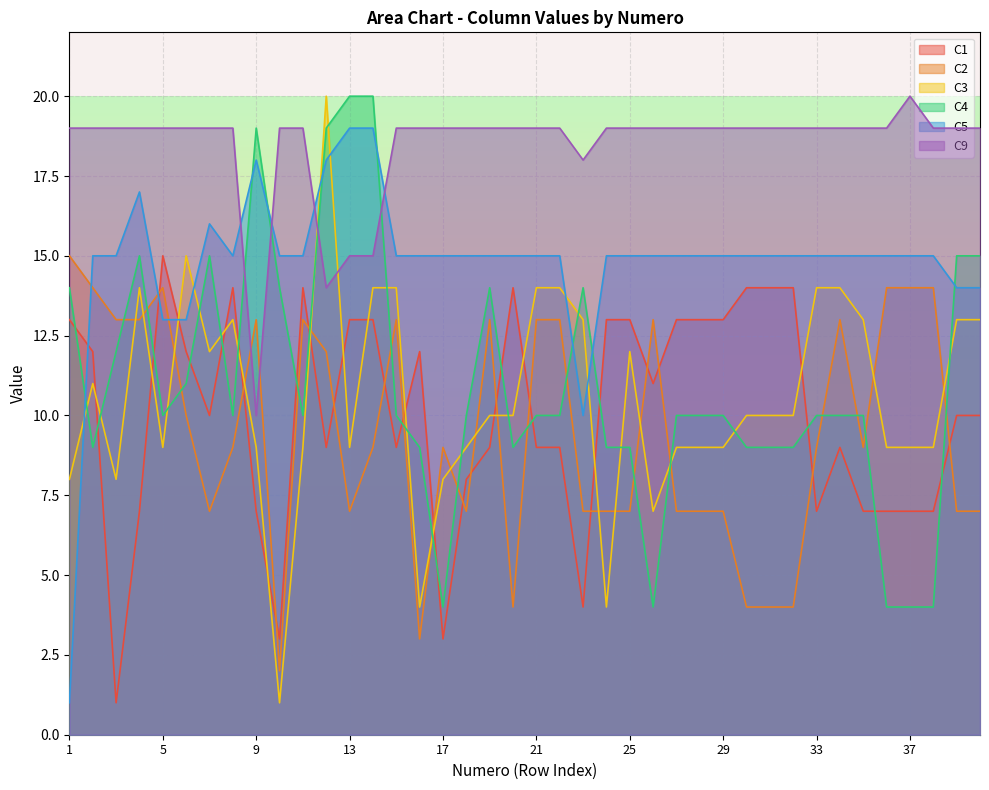

In C1, how many points are lower than both neighbors (excluding endpoints)?

9